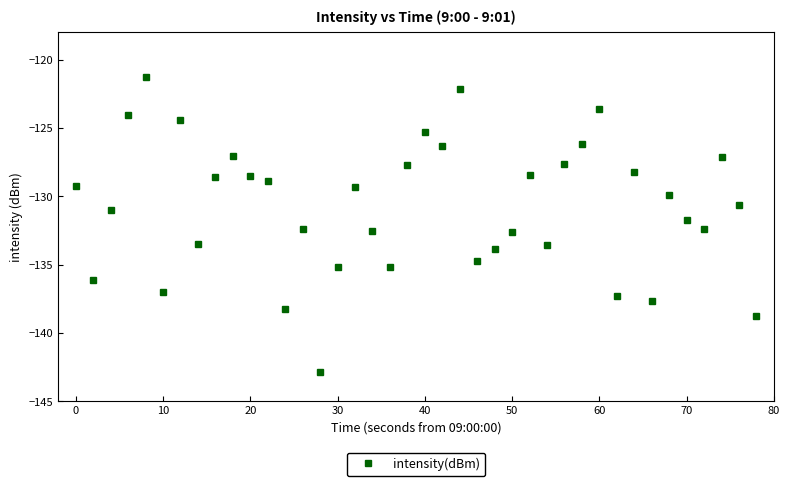

What is the difference between the maximum and minimum values?

21.6